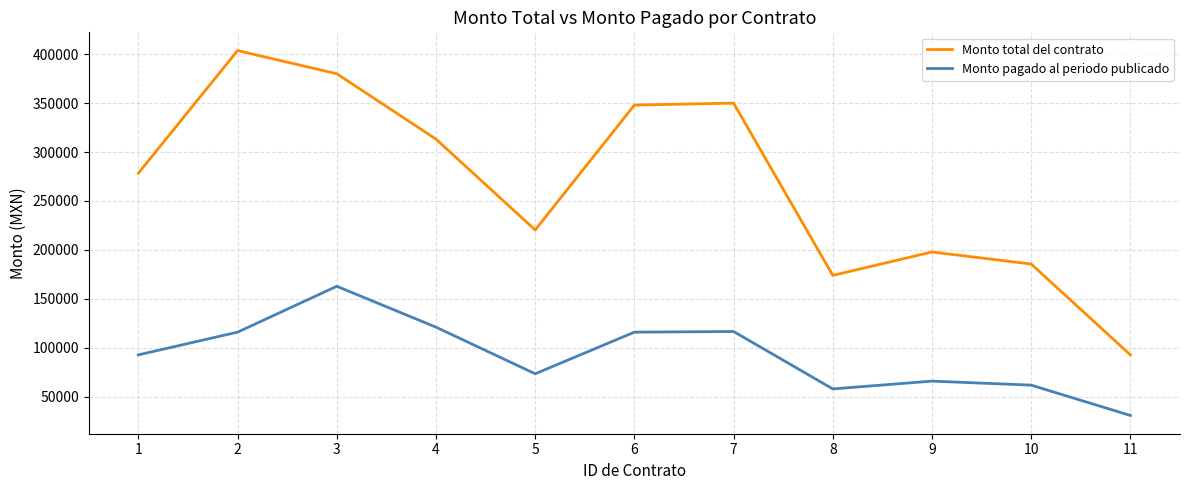

What is the difference between the second highest and minimum values in the Monto total del contrato series?

287216.0